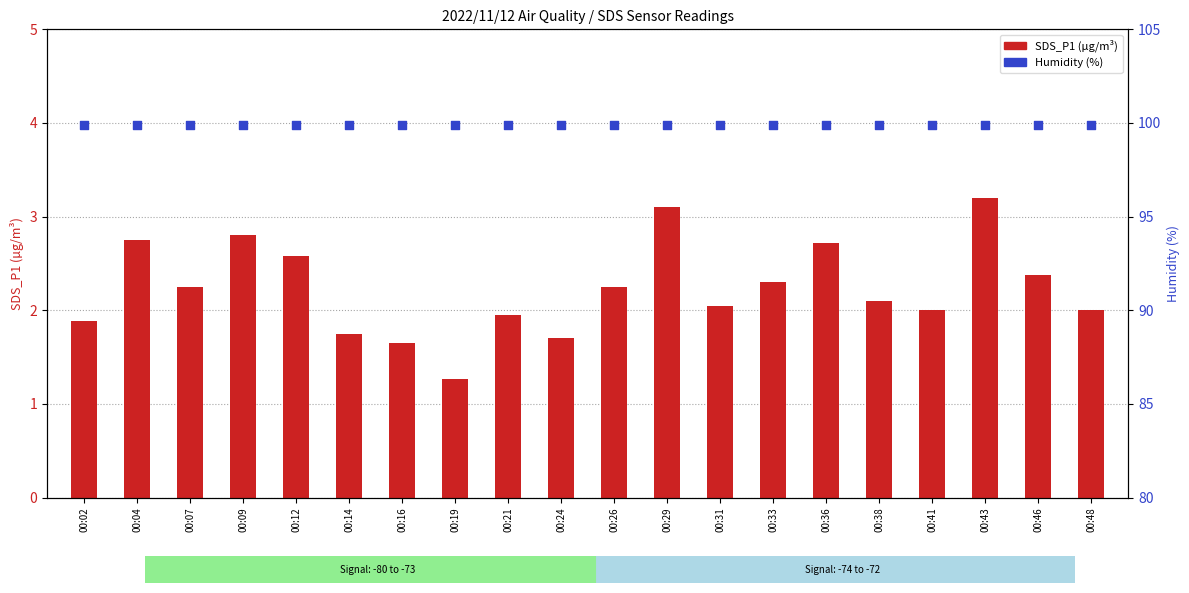

Which series has the largest total across all categories?

Humidity